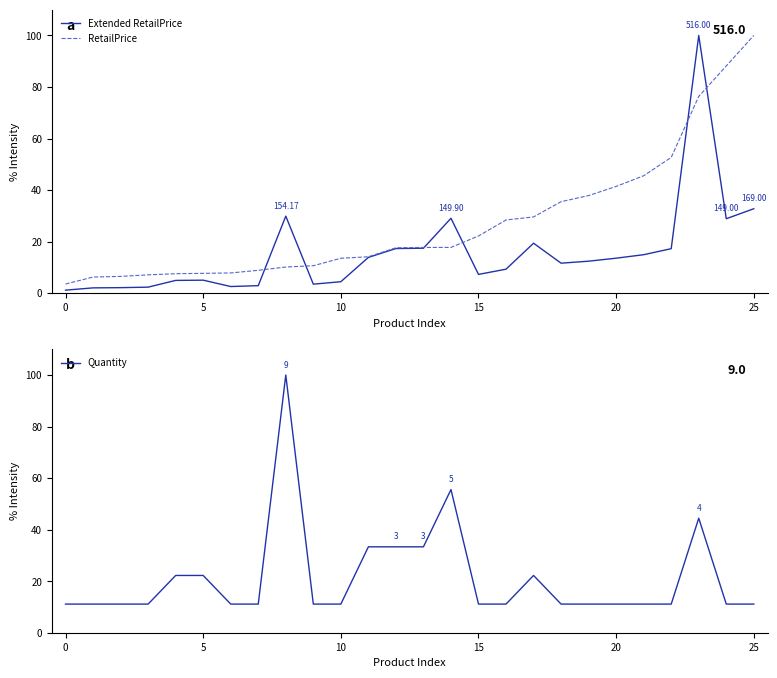

What is the highest value of the Quantity series?

100.0